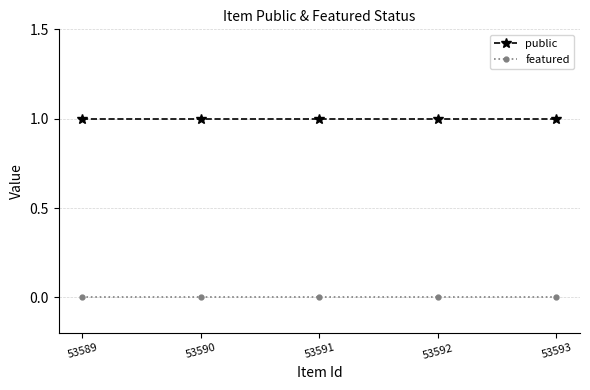

True or false: featured and public intersect in this chart.

False